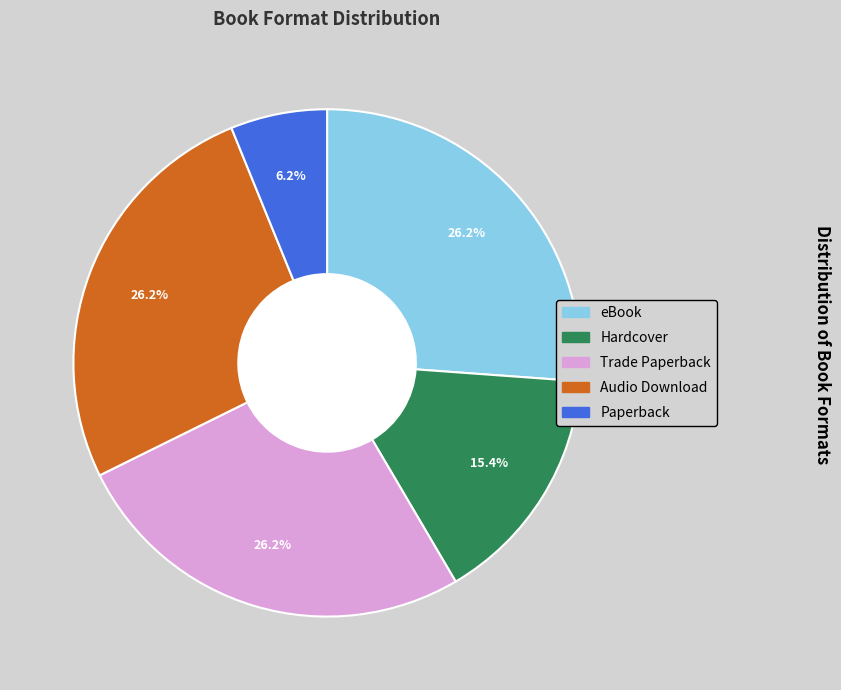

Do Hardcover and Trade Paperback together represent more than half of the pie?

No